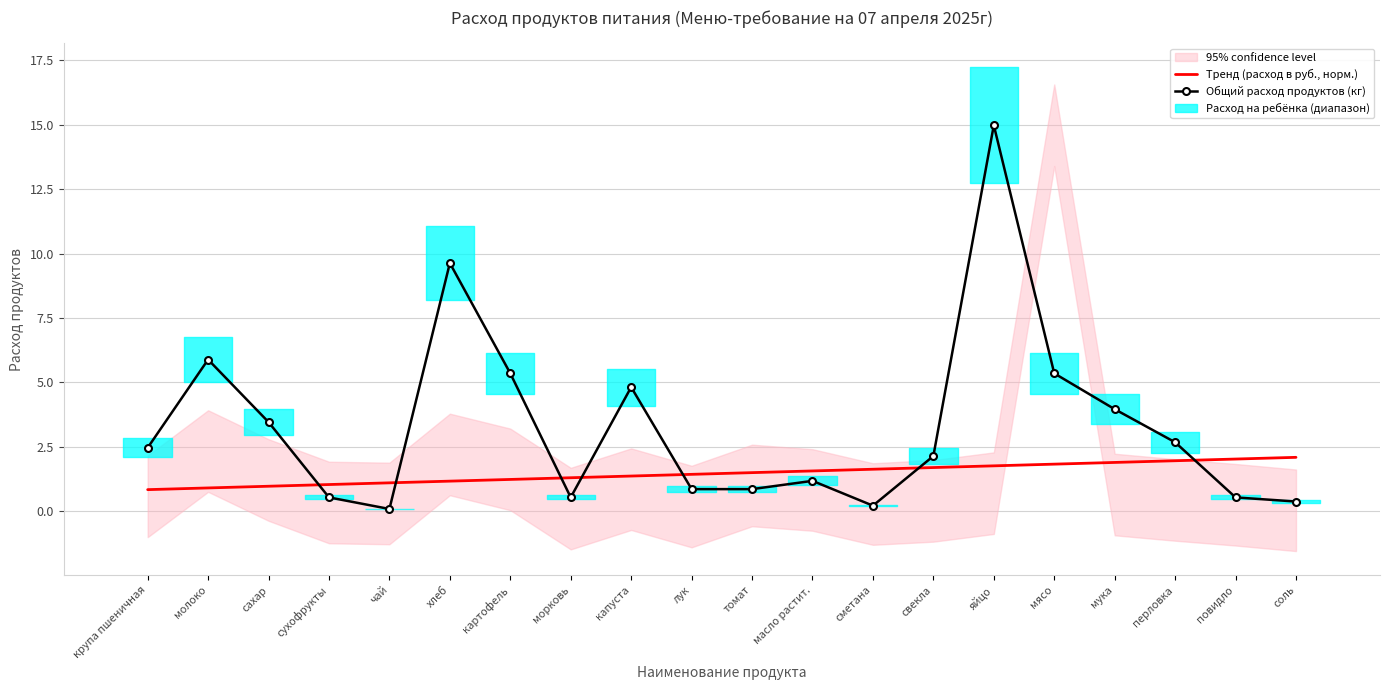

What position from the left is морковь?

8